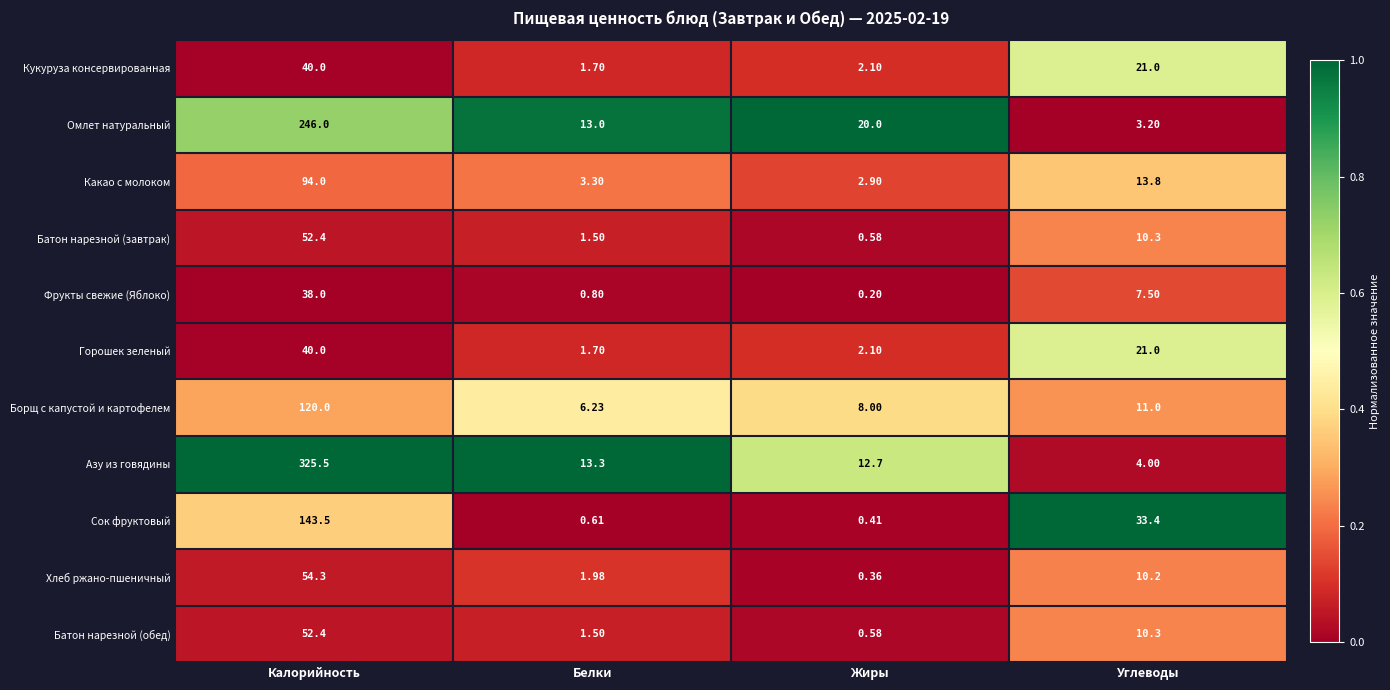

Where is Азу из говядины nearest to the value 164?

Белки